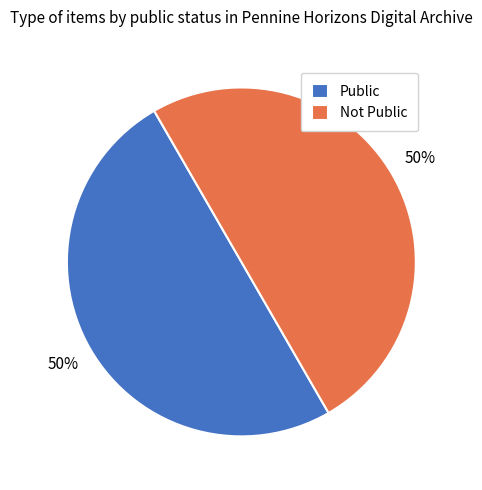

To the nearest percent, what is the combined percentage of Public and Not Public?

100%